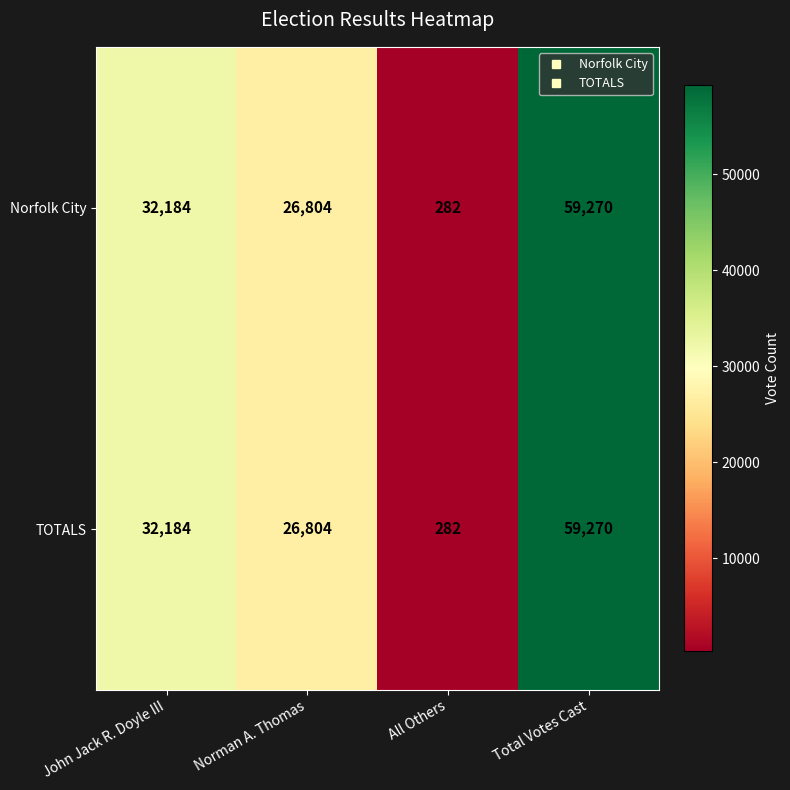

At which category does the chart reach its peak across all series?

Total Votes Cast